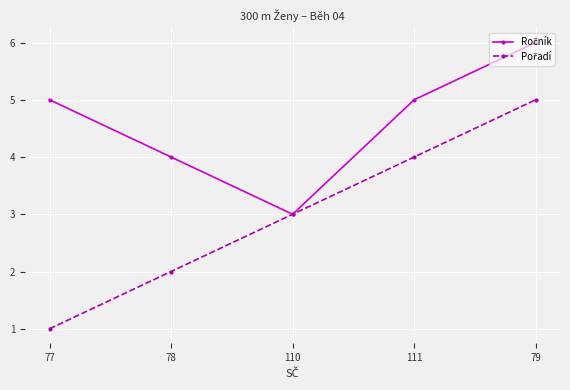

What position from the left is 111?

4